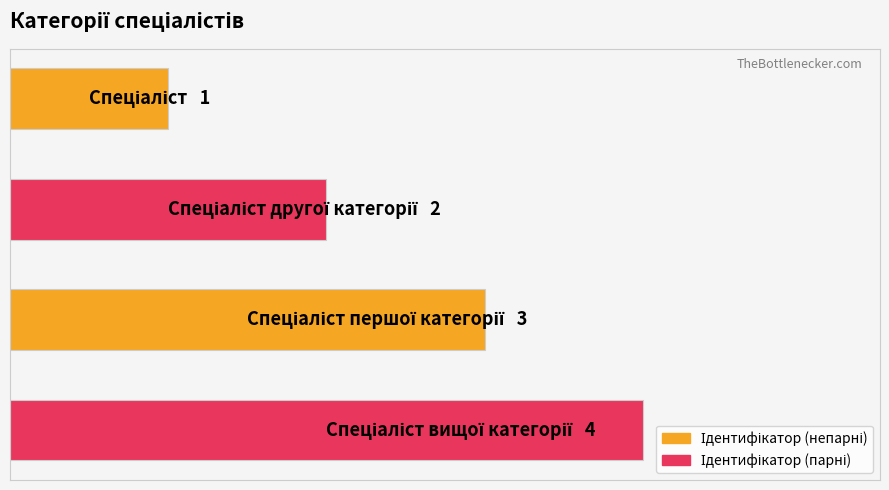

Does the chart contain any negative values?

No